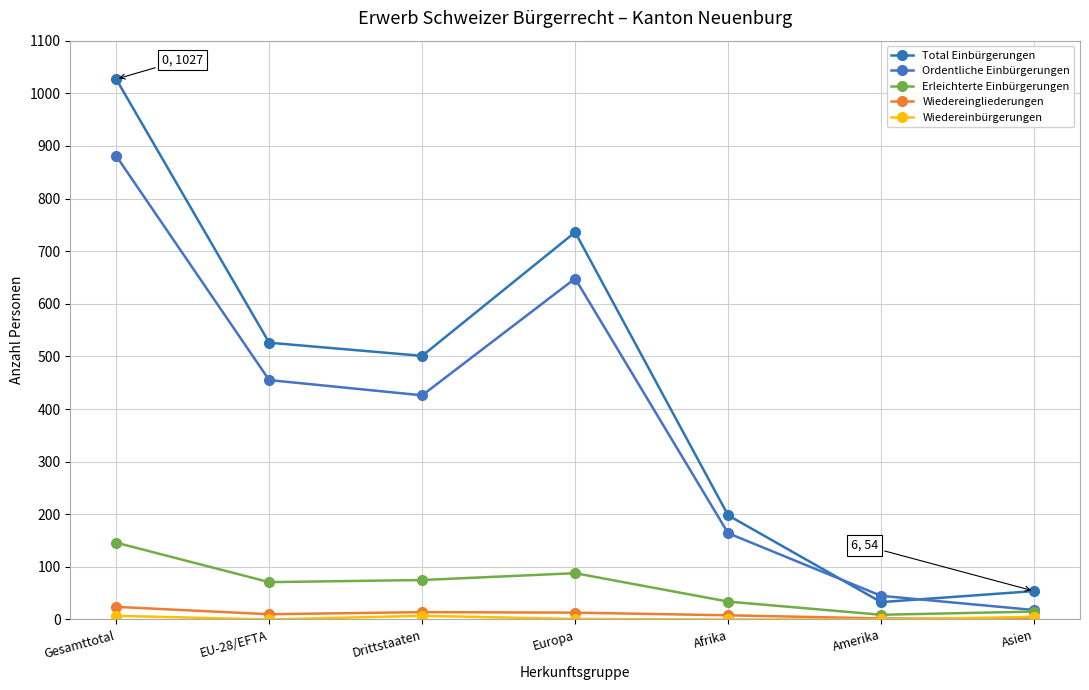

Rank the series at Europa from lowest to highest value.

Wiedereinbürgerungen, Wiedereingliederungen, Erleichterte Einbürgerungen, Ordentliche Einbürgerungen, Total Einbürgerungen